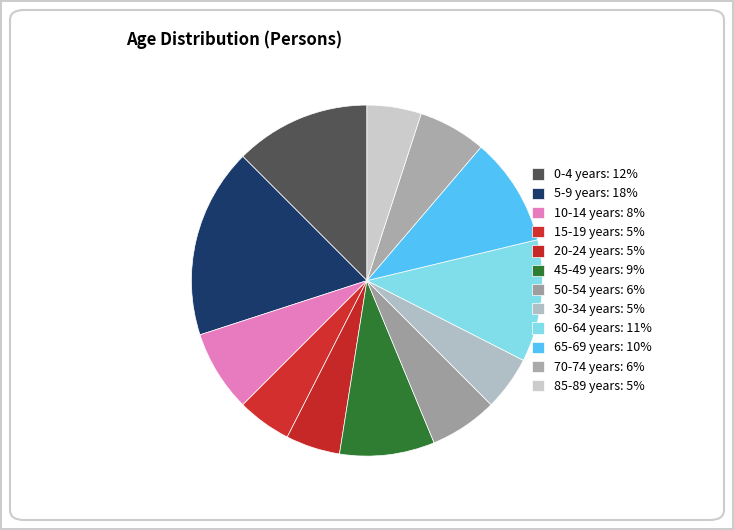

Count the number of slices in the pie.

12